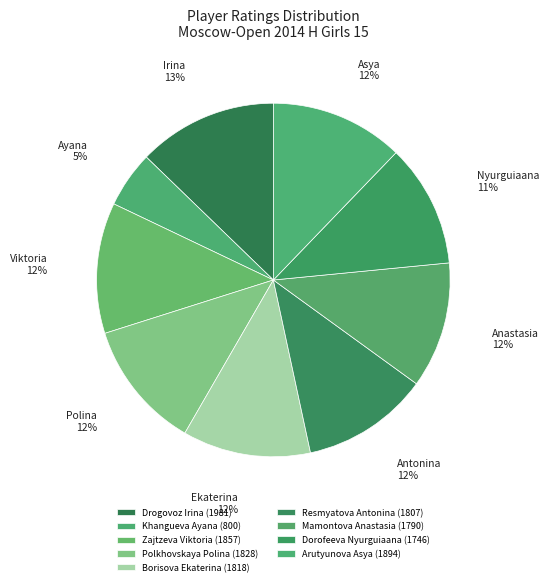

To the nearest percent, what is the difference between the Drogovoz Irina (1981) and Borisova Ekaterina (1818) slice percentages?

1%